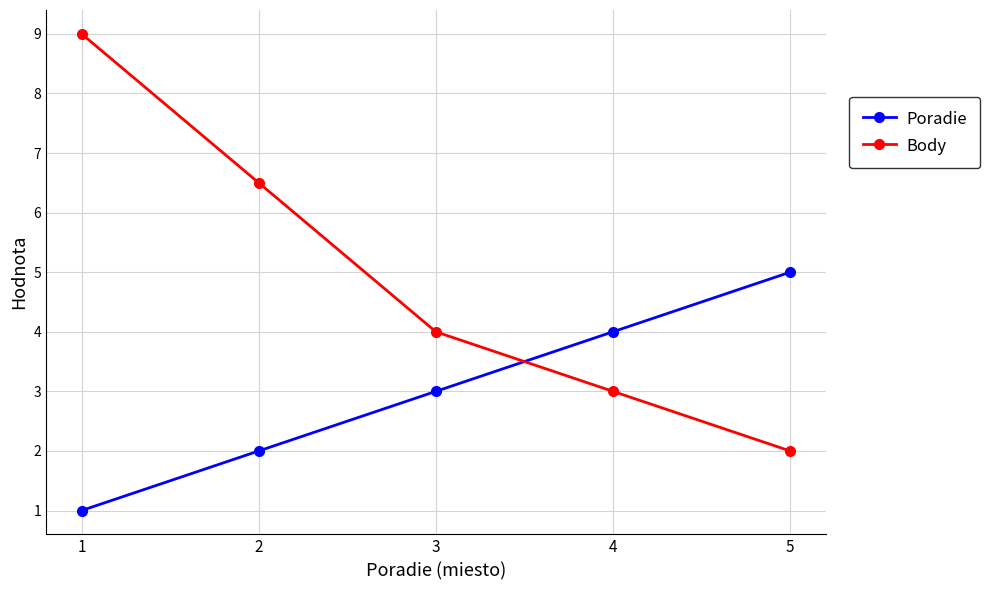

At how many categories does at least one series exceed 2?

5